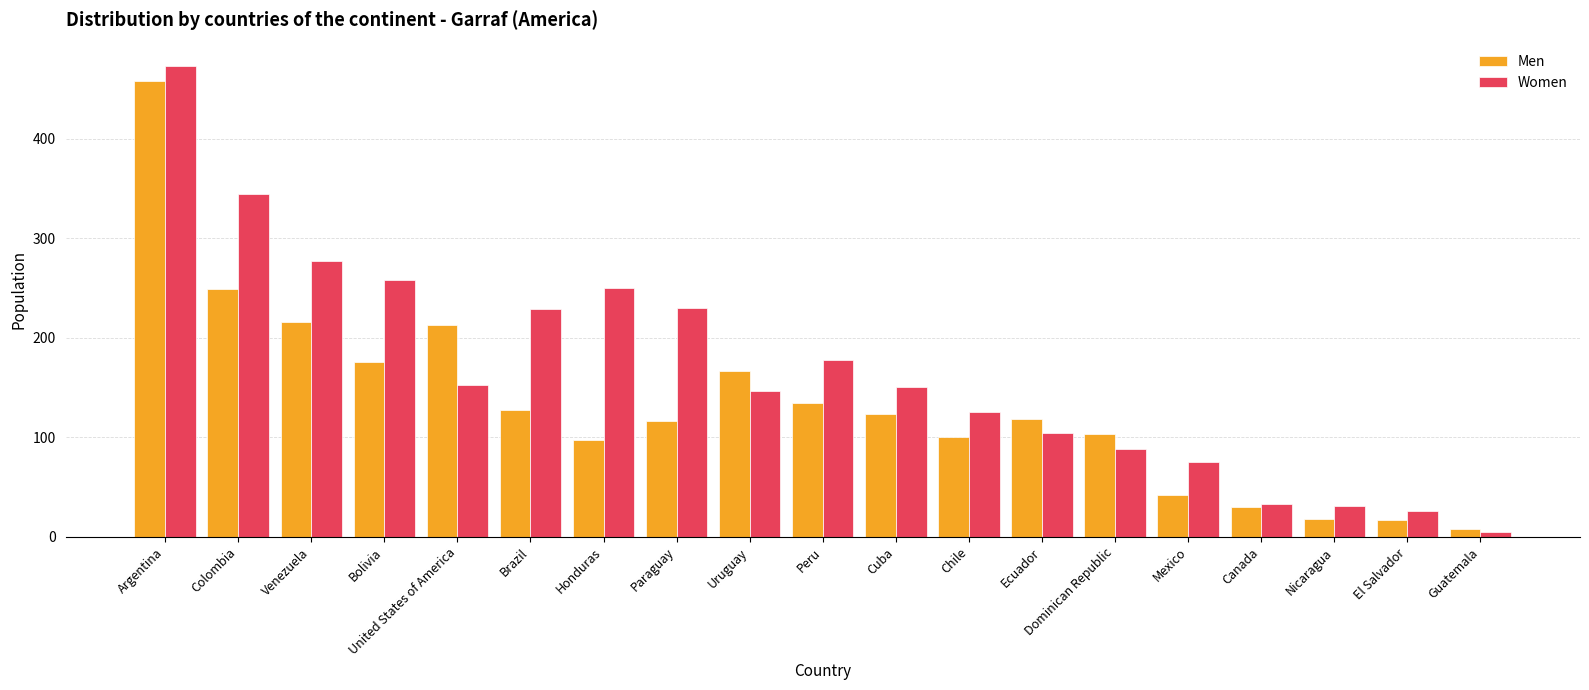

How many categories are shown in the chart?

19